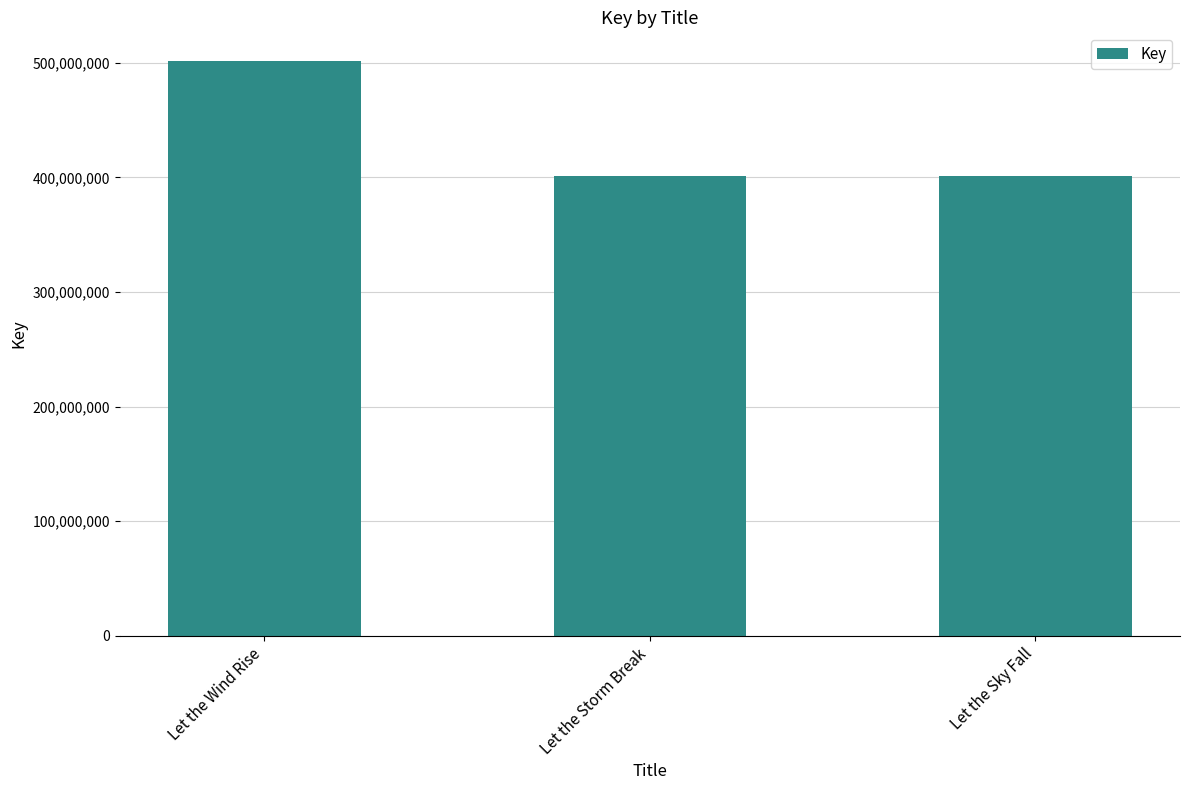

What is the sum of all values?

1304174503